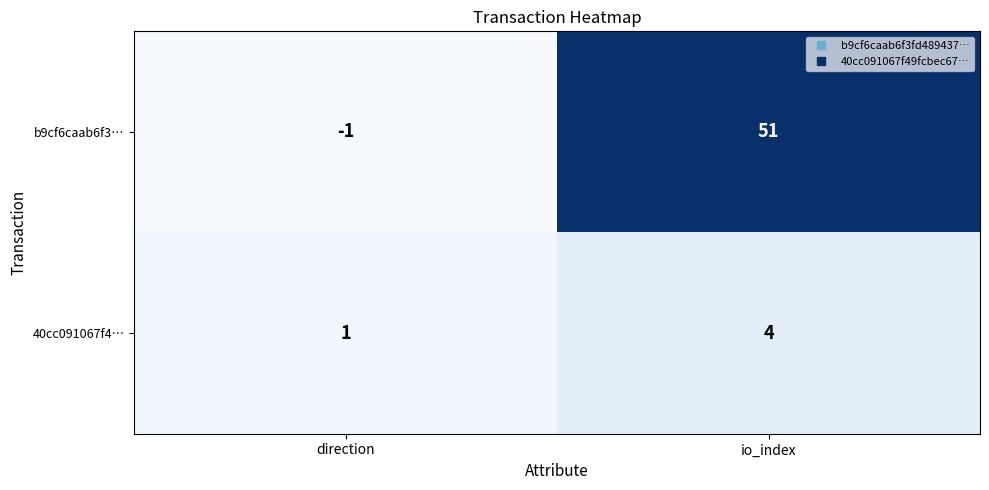

What is the maximum value shown in the chart?

51